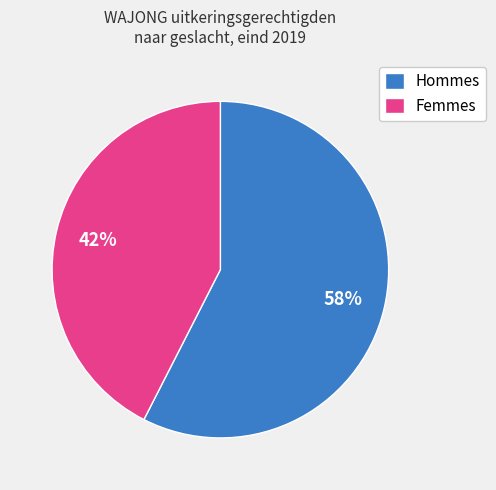

True or false: Femmes accounts for 42% of the total.

True